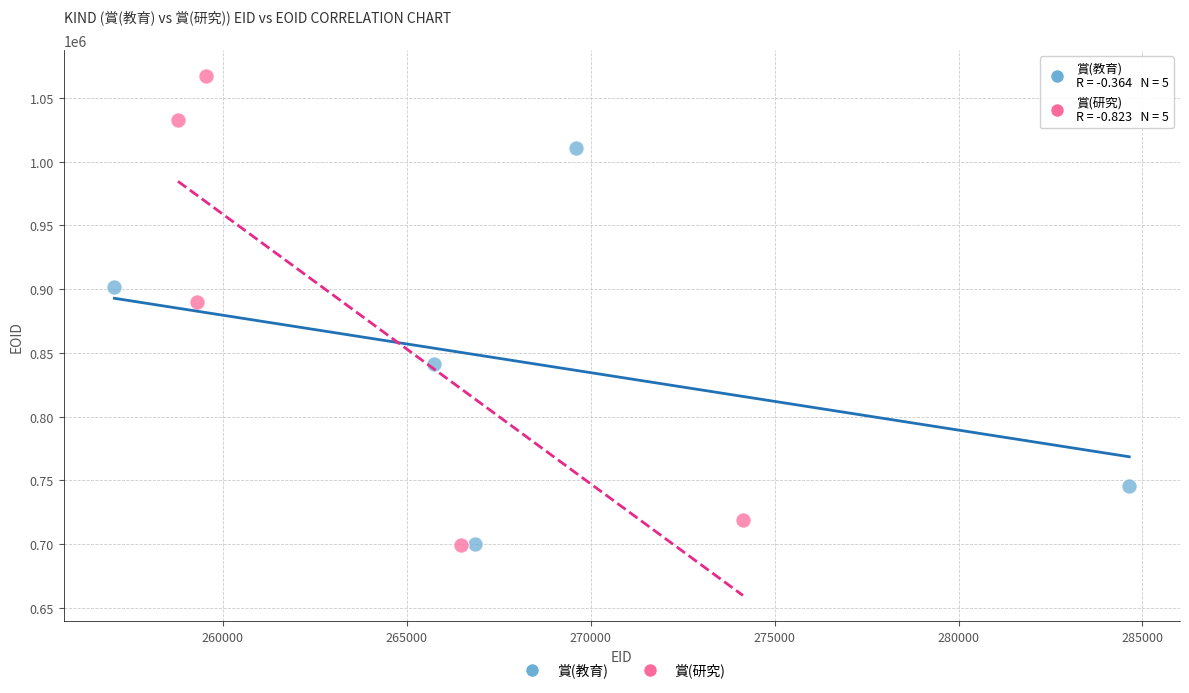

Which series has the widest spread of Y values?

賞(研究)